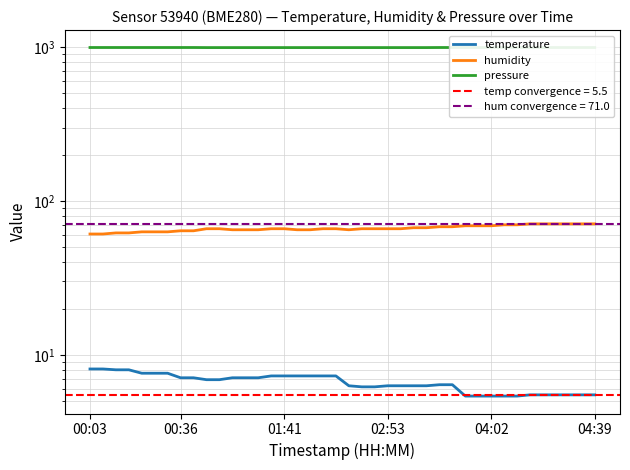

Which series changed the most between 12 and 25?

humidity